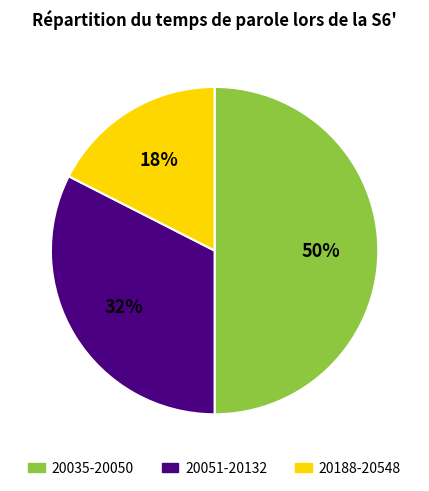

To the nearest percent, what is the difference between the largest and smallest slice percentages?

32%